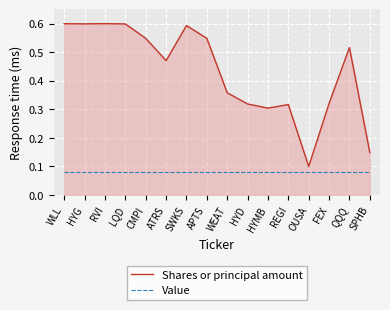

Which series has the widest spread of values?

Shares or principal amount